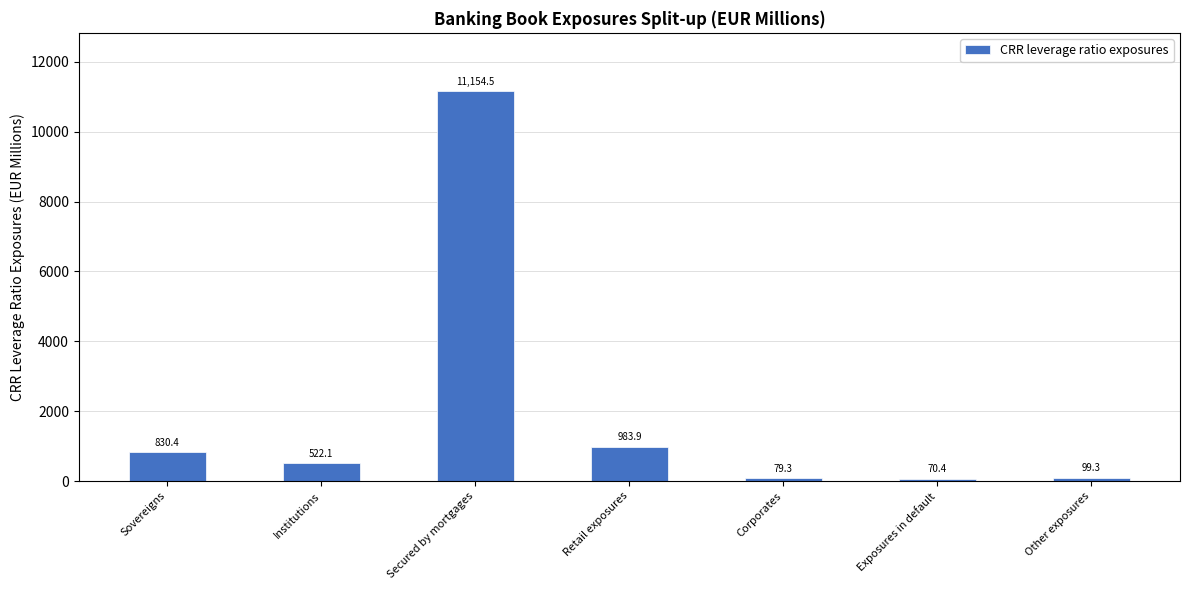

Between Corporates and Other exposures, which is larger?

Other exposures